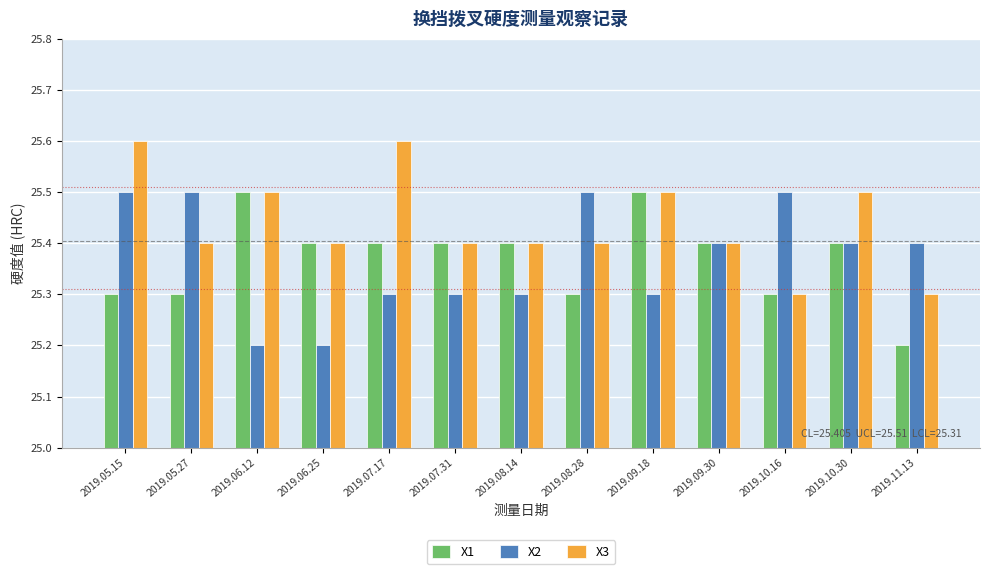

True or false: X1 has a value of 25.4 at 2019.06.25.

True